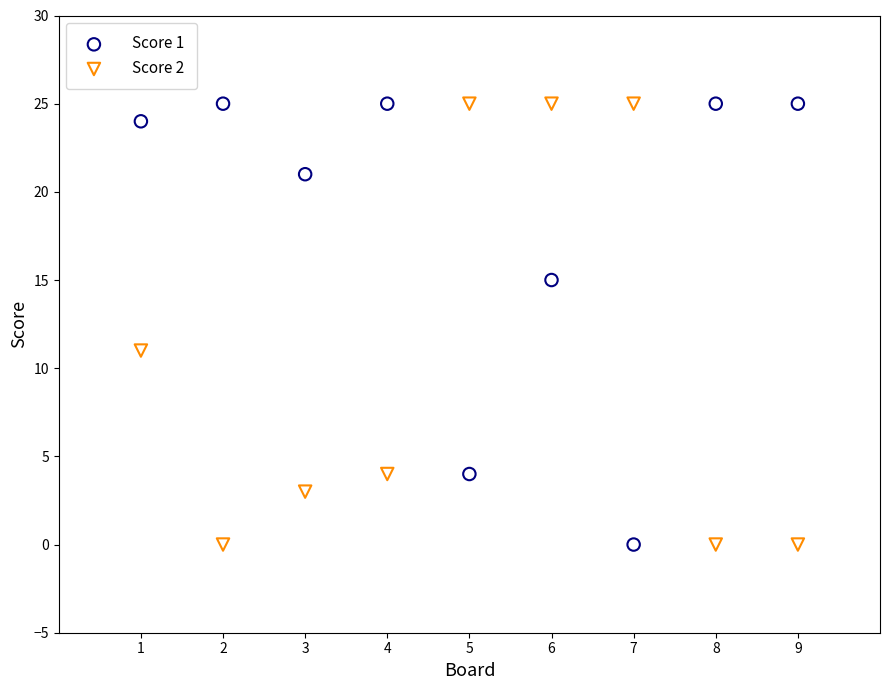

Across all data points, what is the range of X values (max minus min)?

8